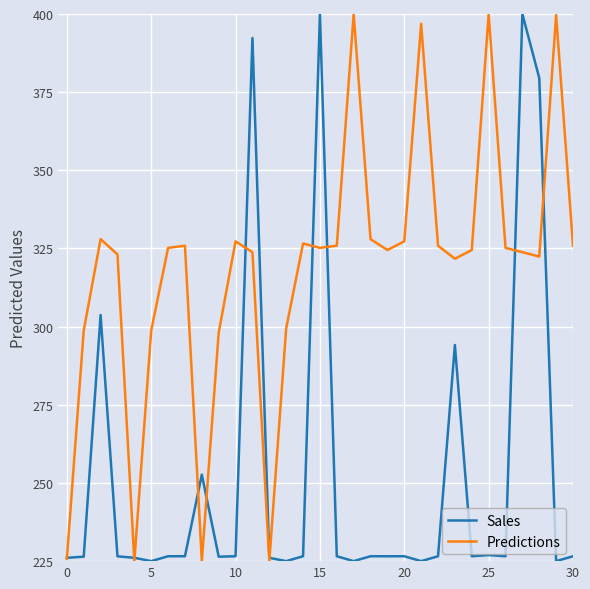

Which series has the largest total across all categories?

Predictions